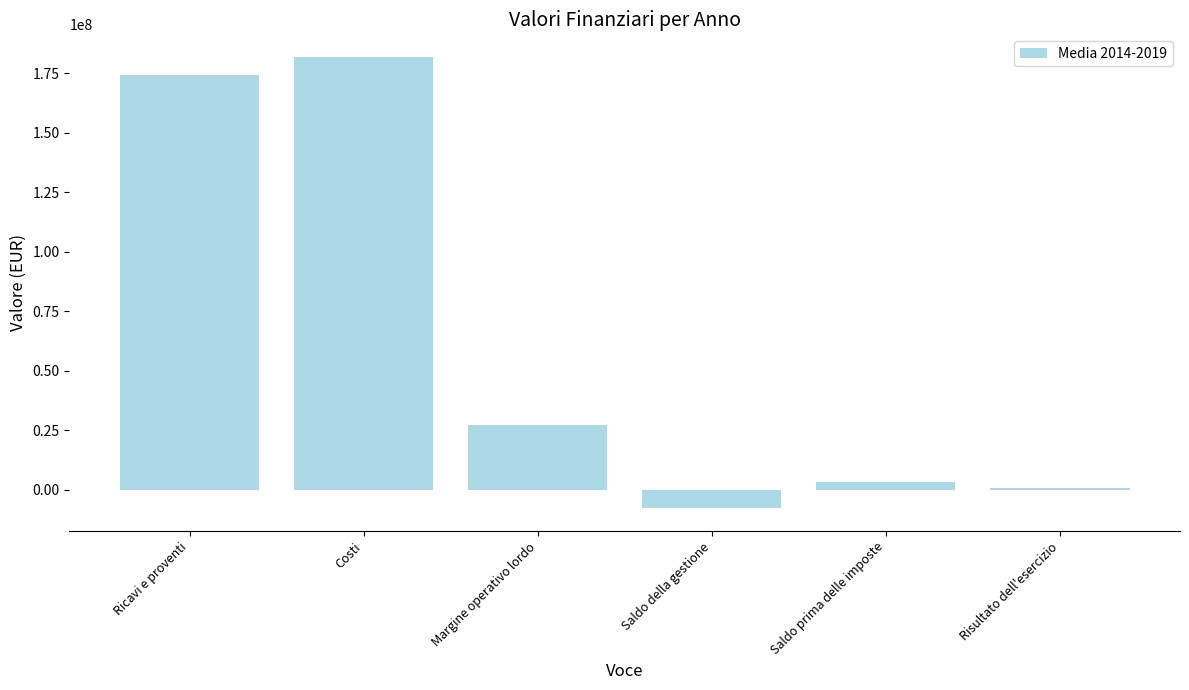

What is the difference between the maximum and second lowest values?

180976141.5